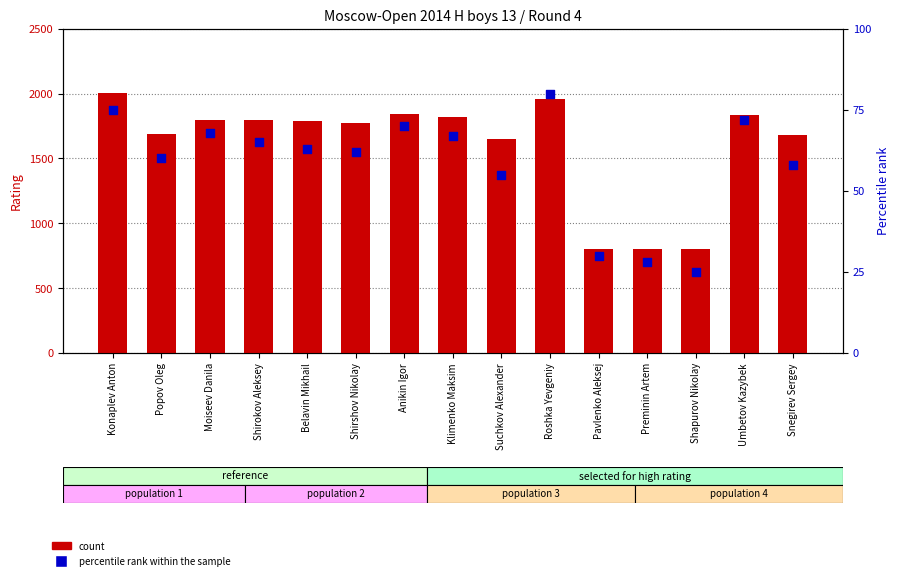

Which series has the largest total across all categories?

count